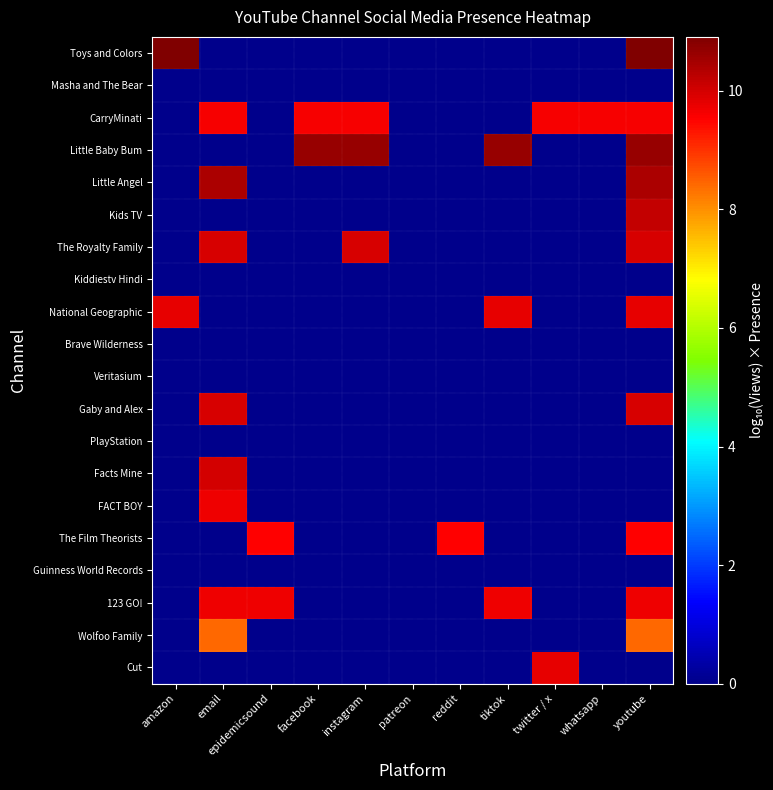

Which series has the largest total across all categories?

CarryMinati